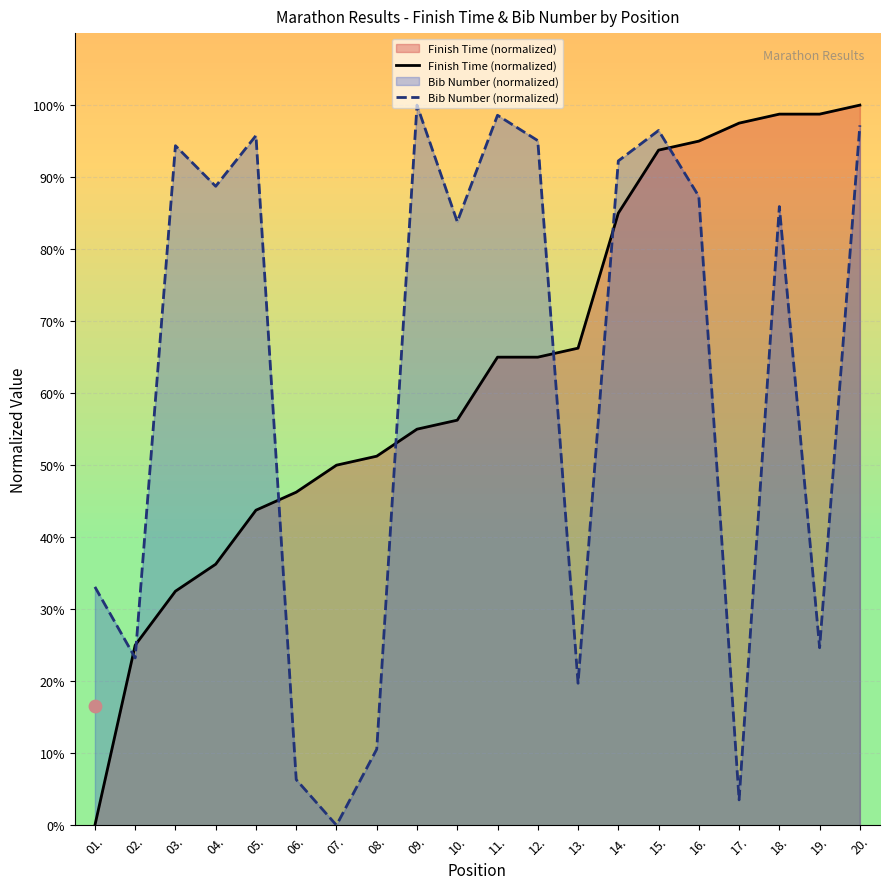

At which category is the sum across all series the highest?

20.